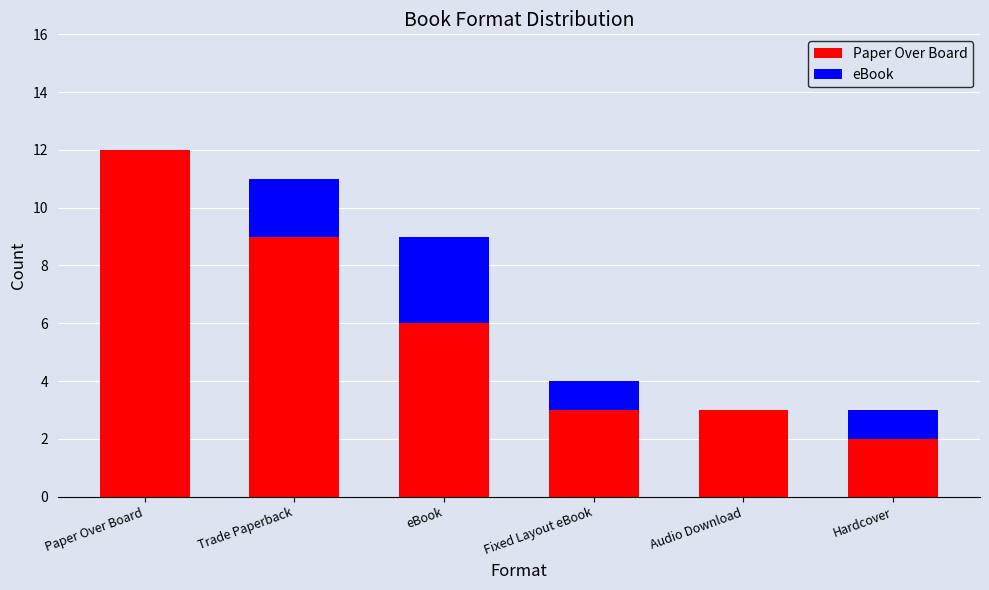

The value at Paper Over Board is 18. True or false?

False